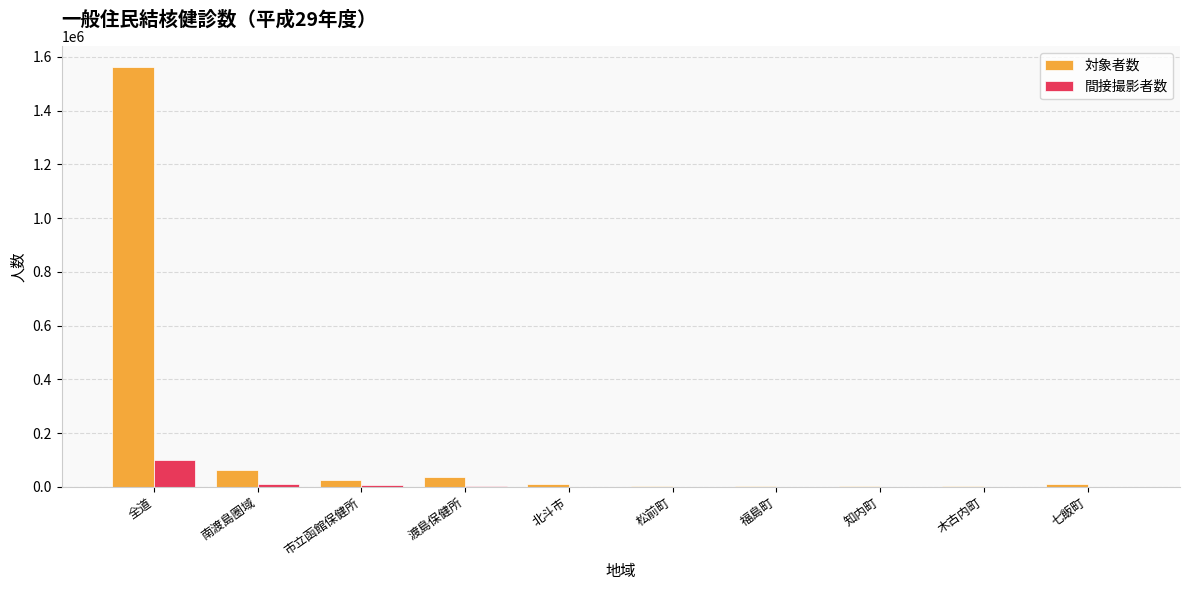

Which category has the highest value across all series?

全道